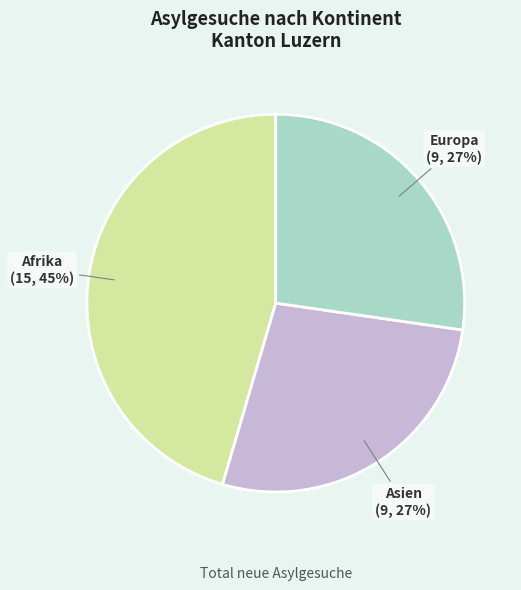

Count the number of slices in the pie.

3